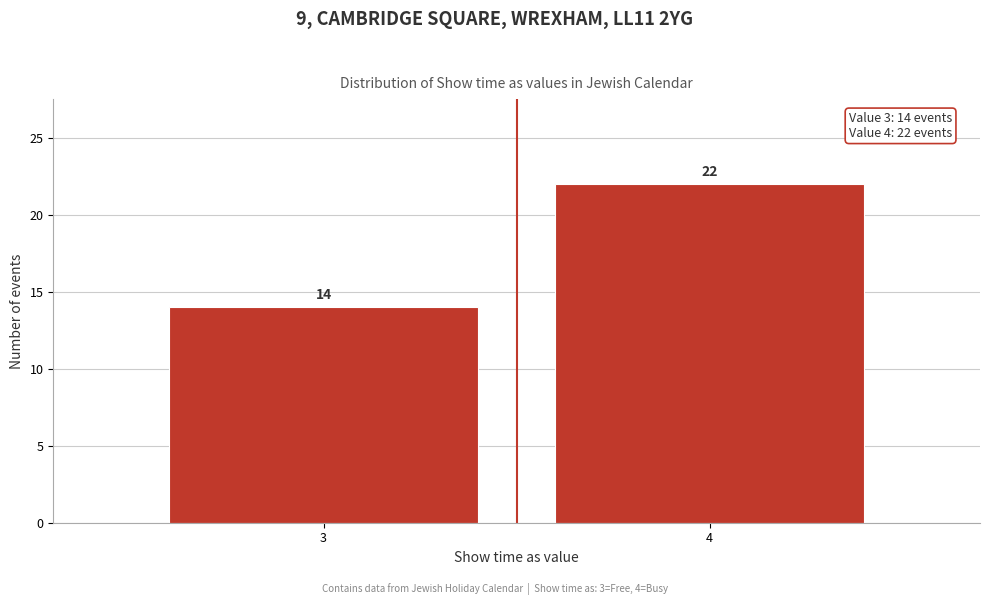

Reading left to right, what are all the values shown in this chart?

14	22